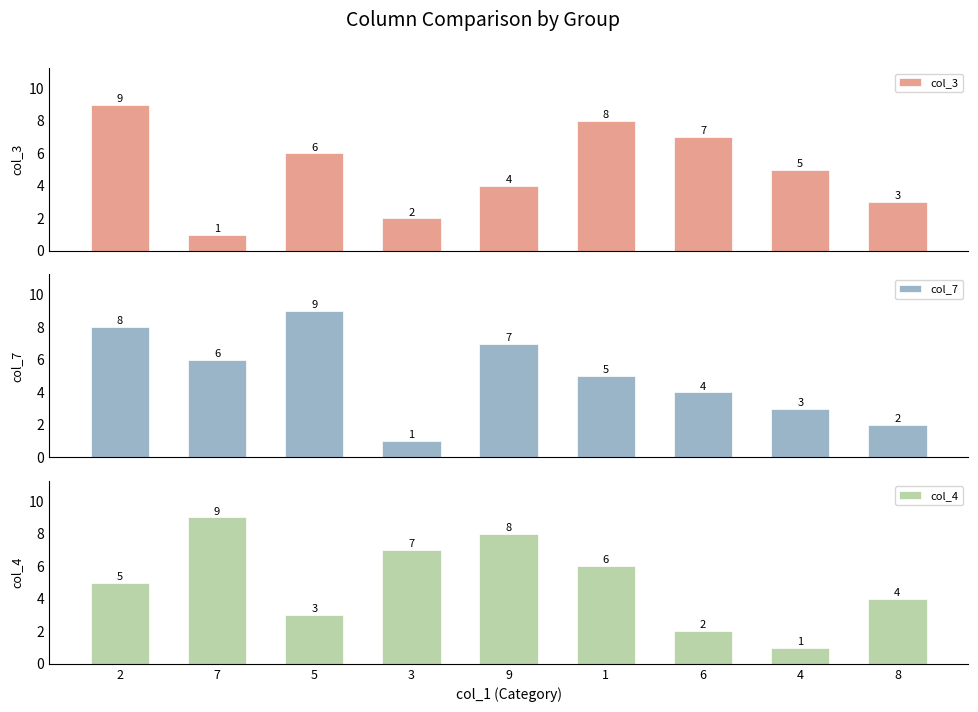

At how many categories does at least one series exceed 5?

7